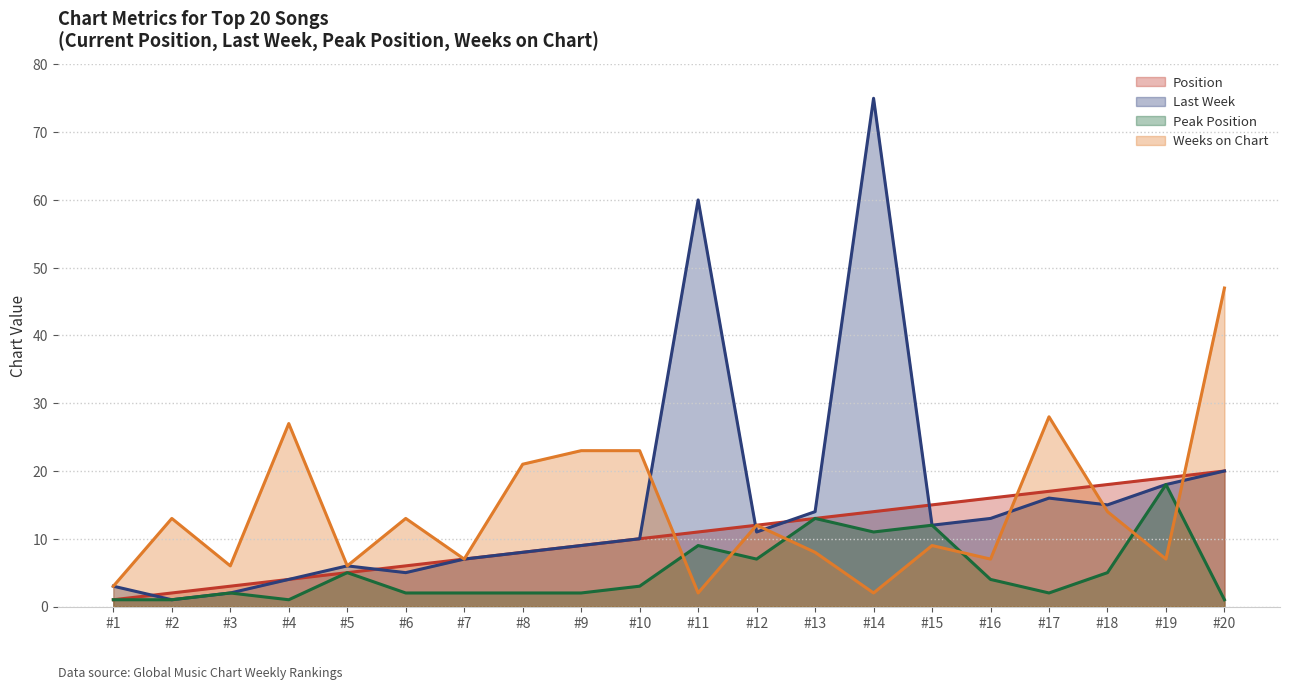

How many distinct data groups are displayed?

4